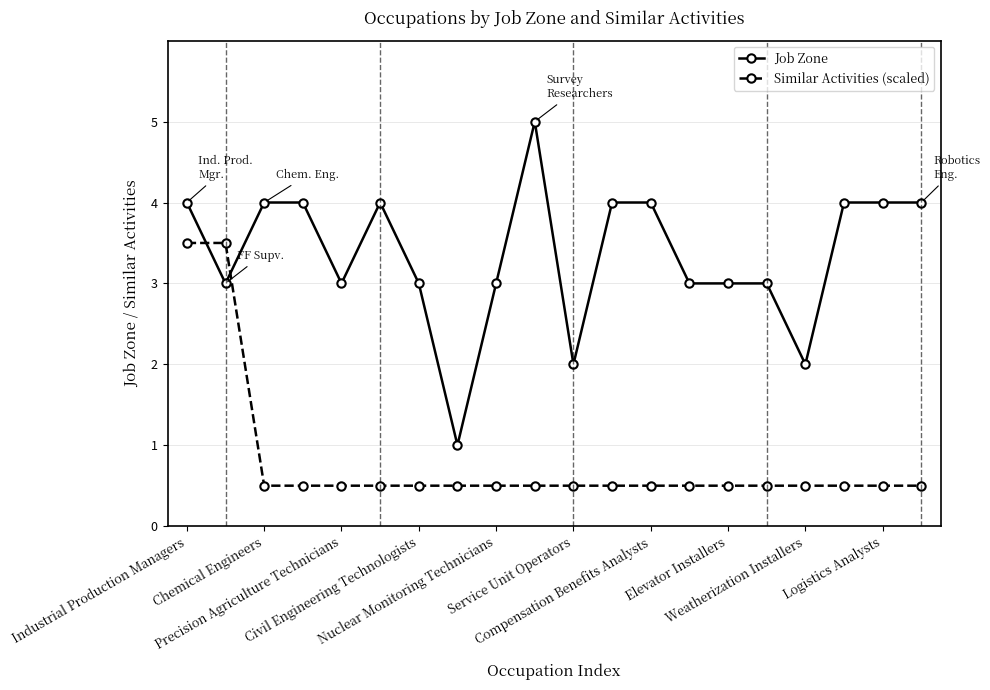

What is the difference between the maximum and minimum values in the Similar Activities (scaled) series?

3.0